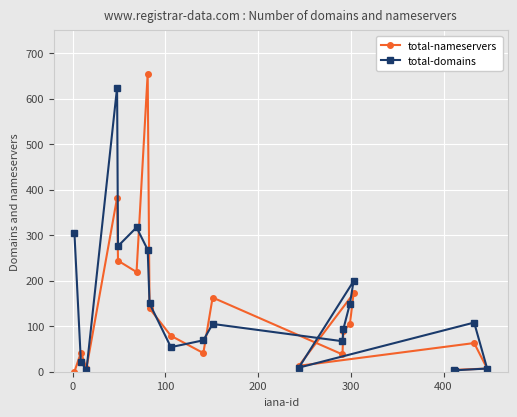

What is the maximum value for total-nameservers?

655